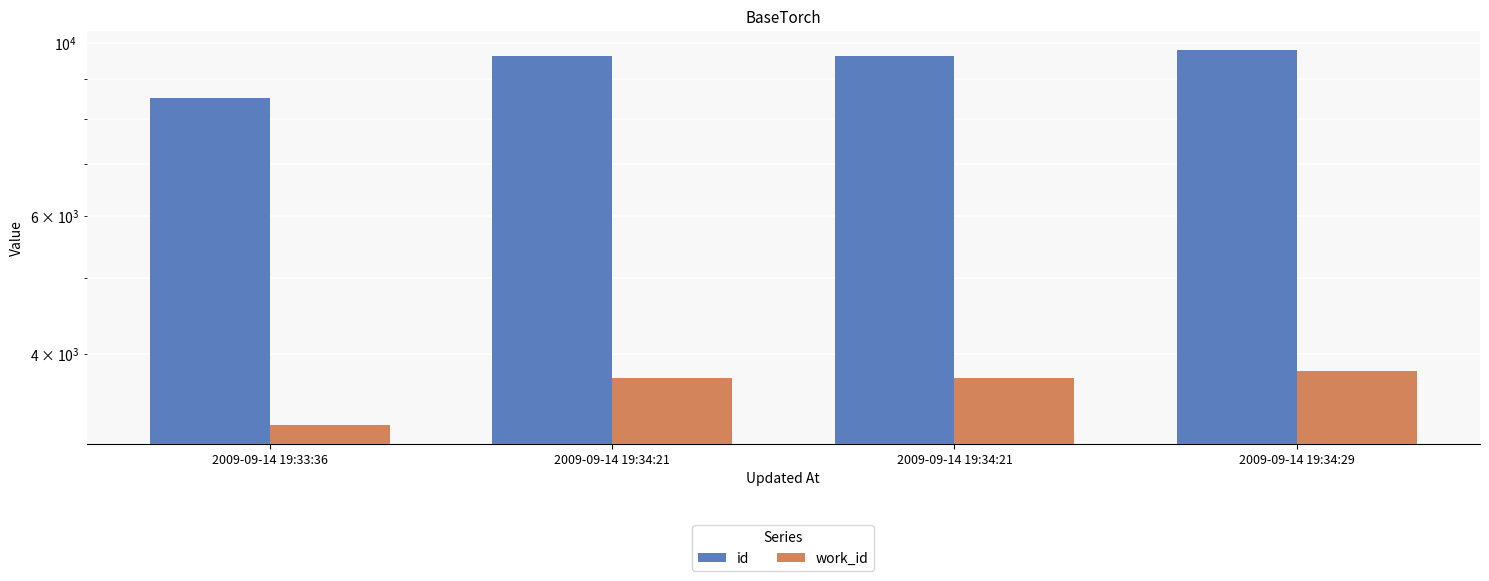

At which label does work_id reach its peak?

2009-09-14 19:34:29